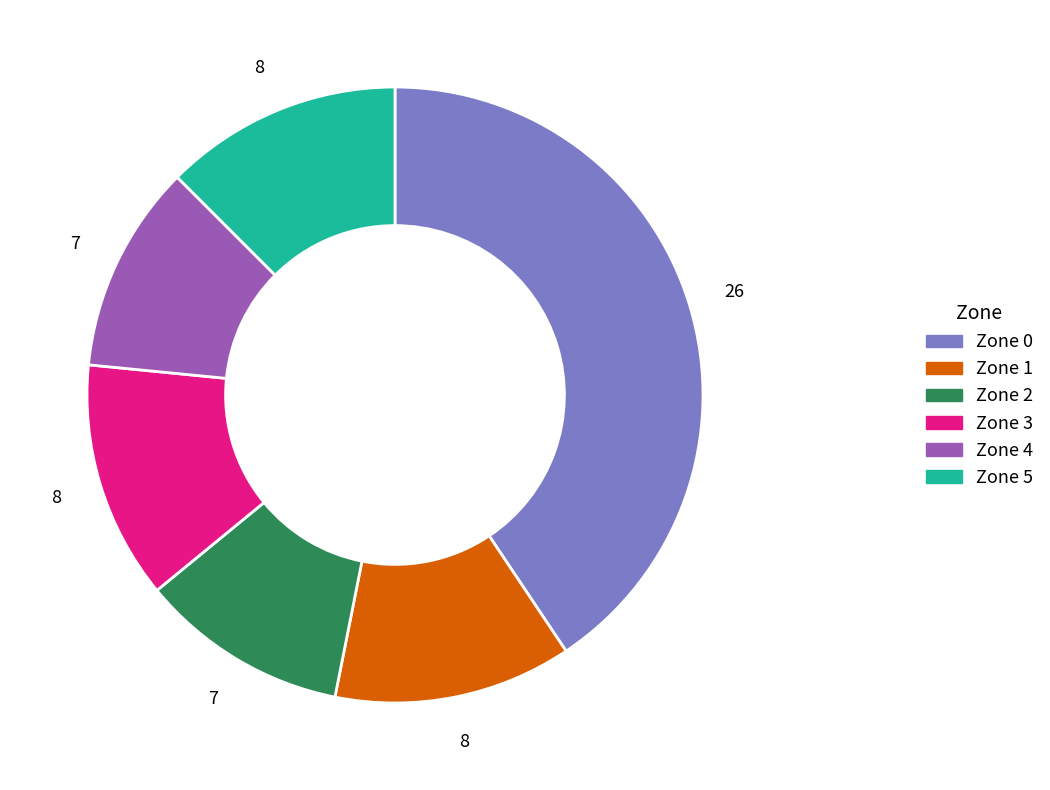

Is Zone 5 the majority of the pie?

No